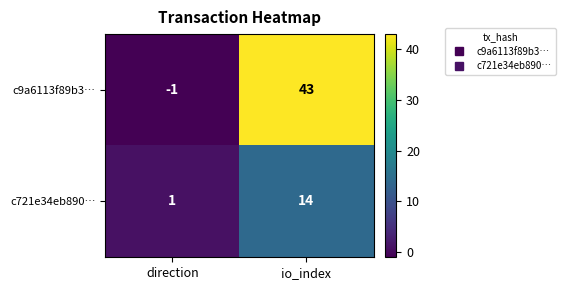

Which series has the widest spread of values?

c9a6113f89b3…